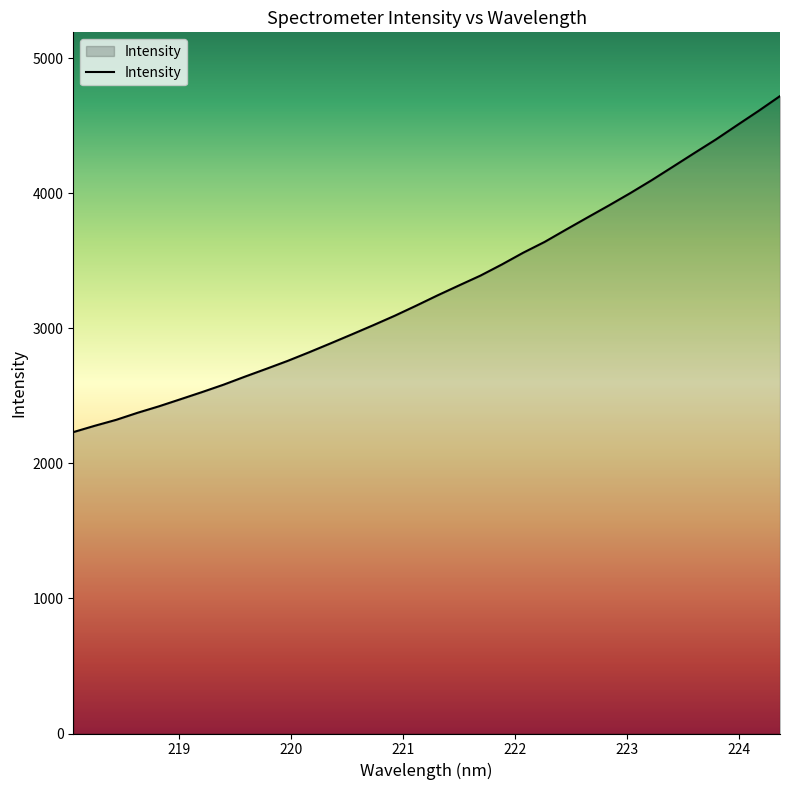

What is the difference between the maximum and minimum values?

2488.1